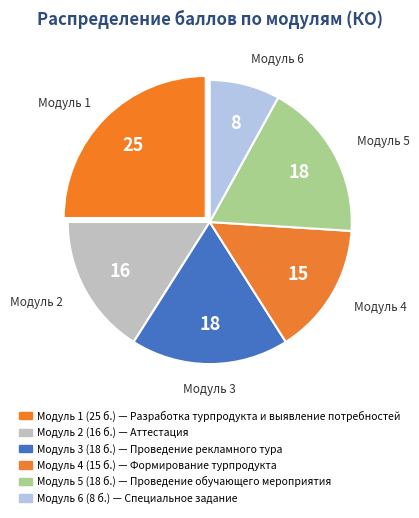

Between Модуль 3 and Модуль 2, which is larger?

Модуль 3